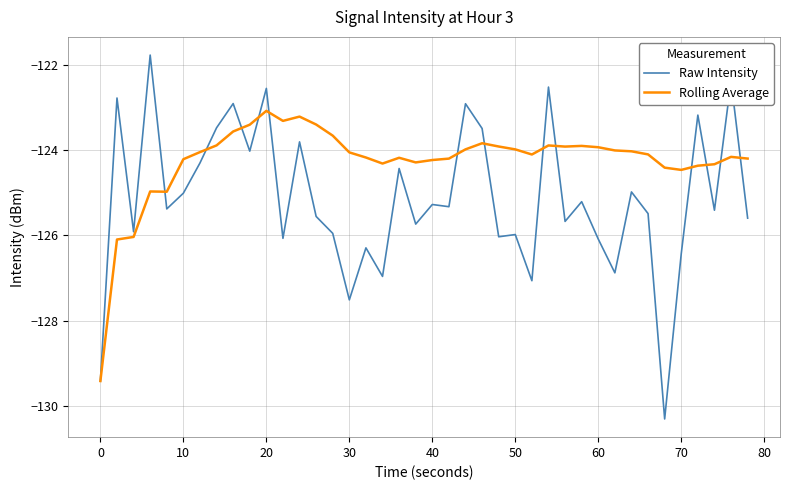

Which series has the widest spread of values?

Raw Intensity